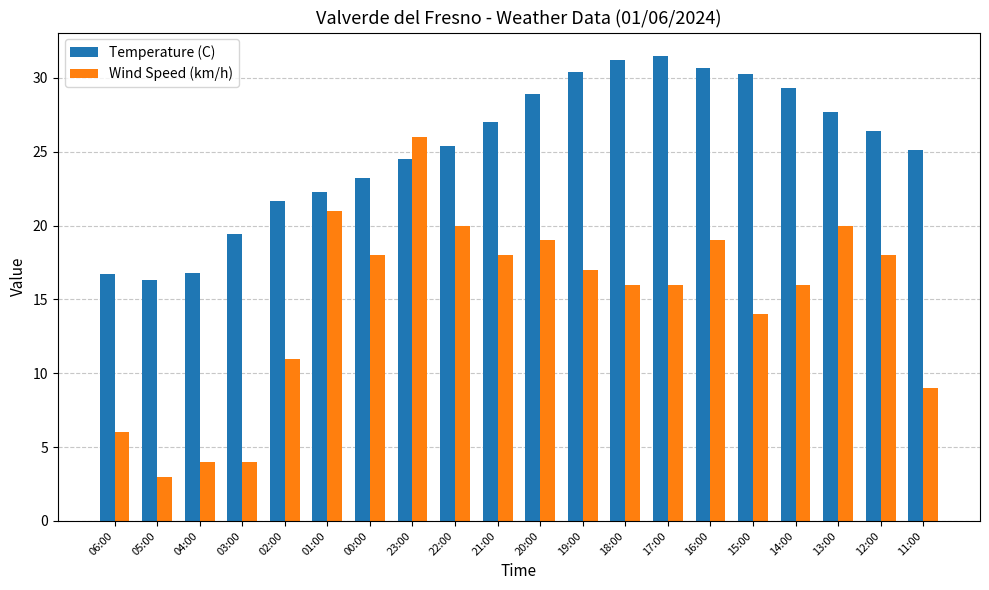

What is the label of the 16th bar from the right?

02:00